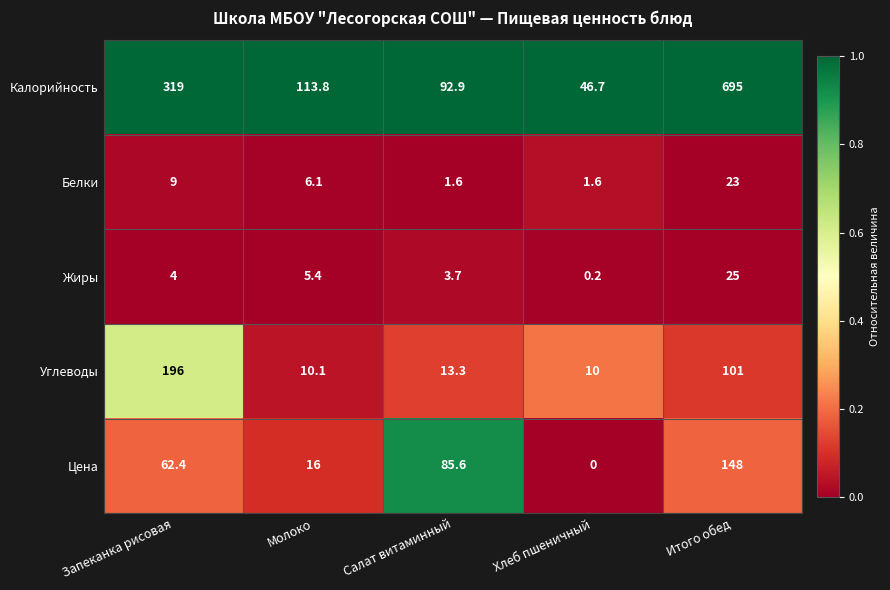

Rank the series by their maximum value, from highest to lowest.

Калорийность, Углеводы, Цена, Жиры, Белки